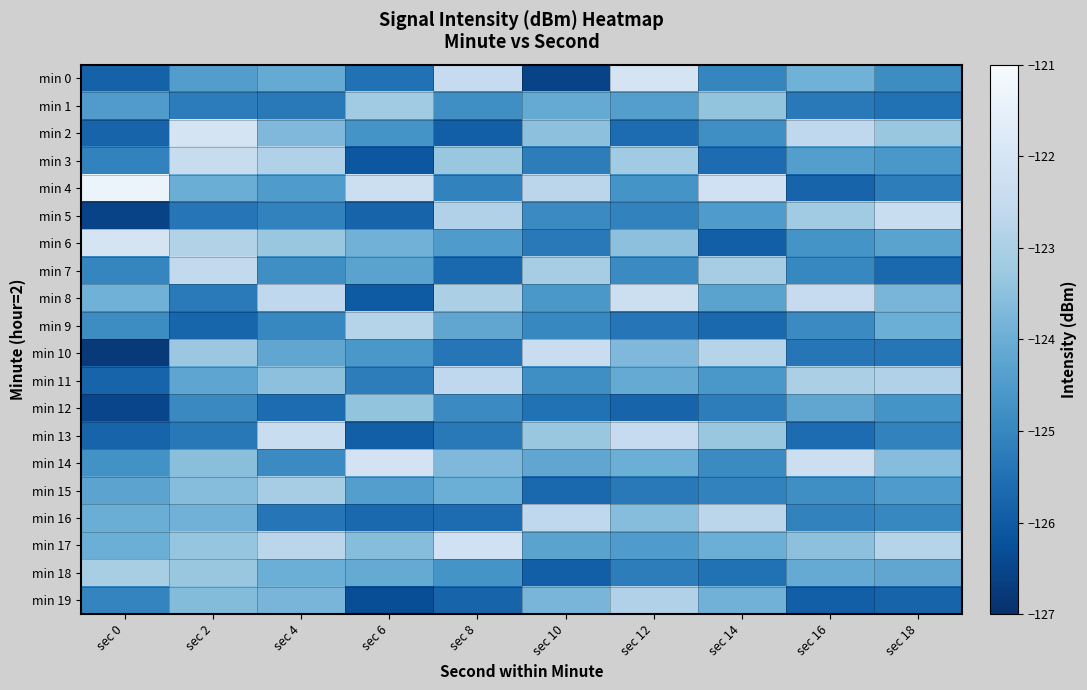

List the series in order of their peak value, highest first.

min 4, min 0, min 6, min 2, min 14, min 17, min 8, min 5, min 10, min 13, min 3, min 7, min 11, min 16, min 9, min 19, min 18, min 15, min 1, min 12